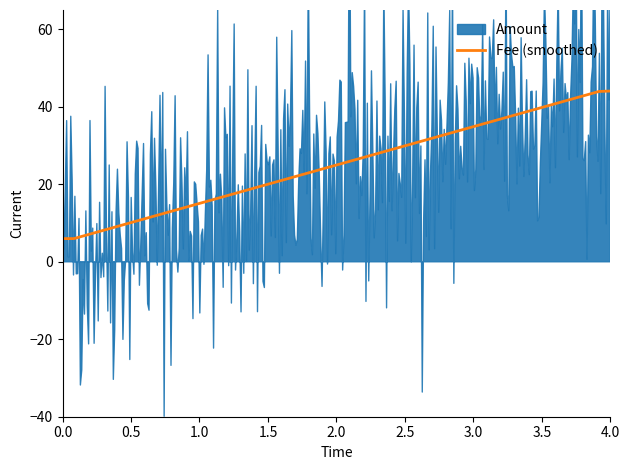

True or false: Fee (smoothed) has a value of 59.4 at 4.0.

False